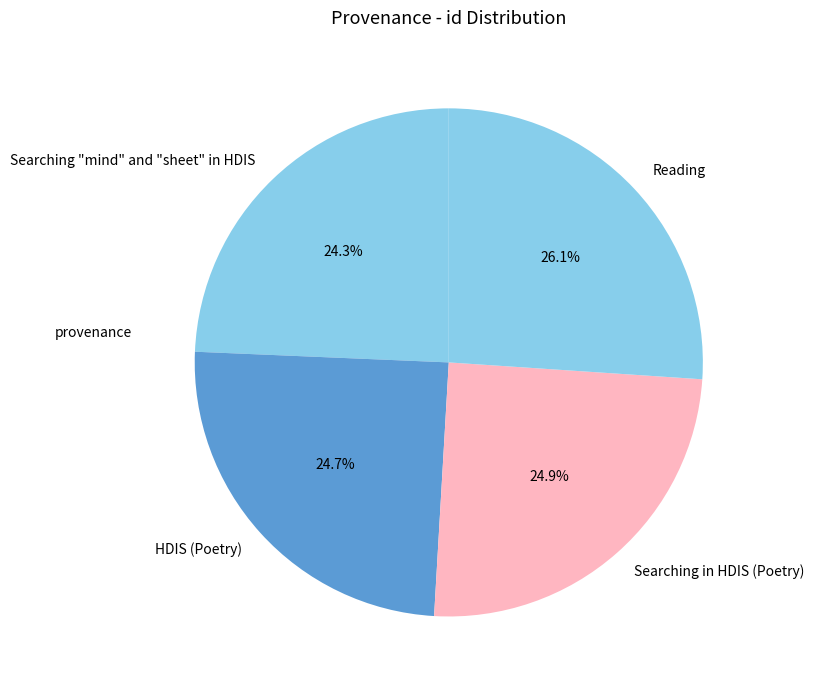

To the nearest percent, what percentage of the pie is Searching in HDIS (Poetry)?

25%